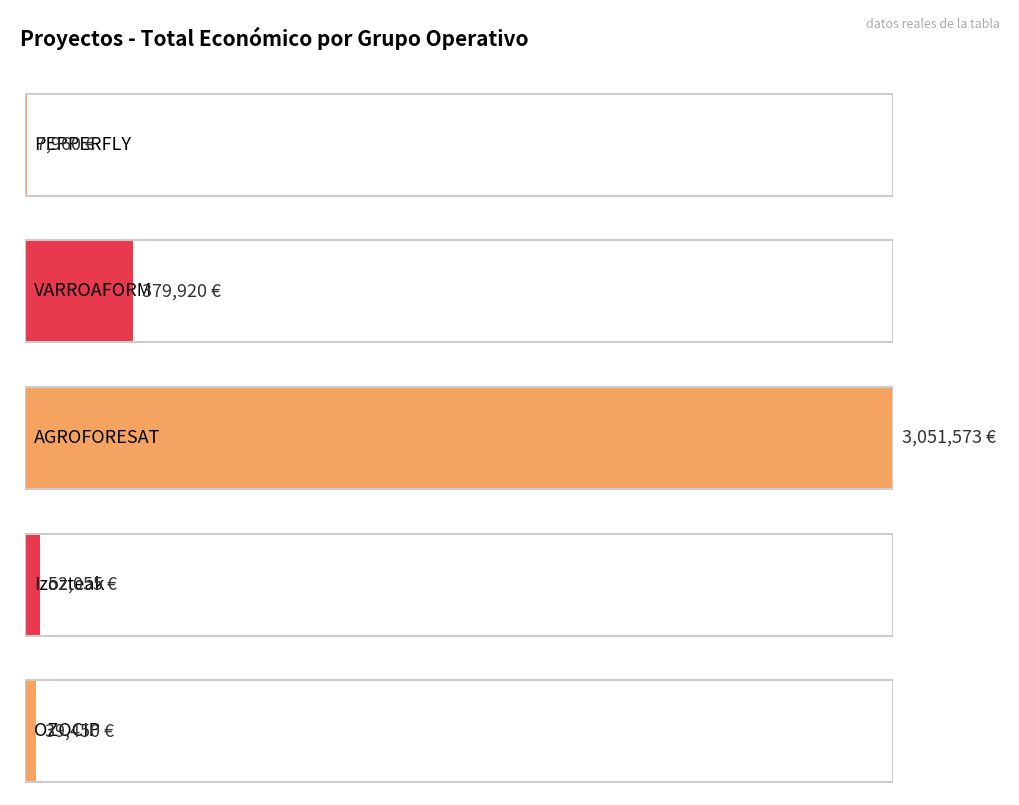

At which label is the value closest to 1529766?

VARROAFORM